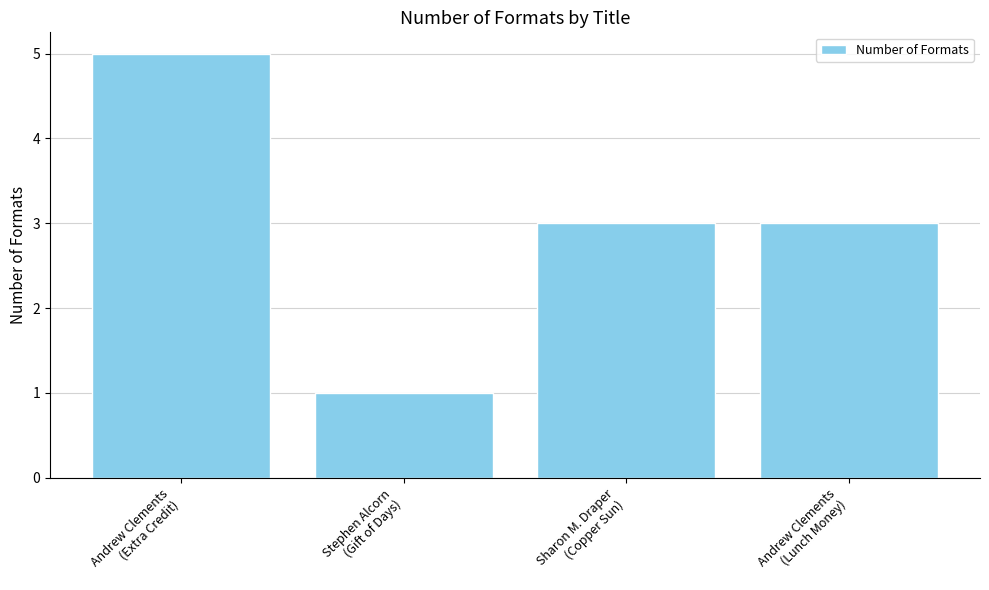

What is the smallest value displayed?

1